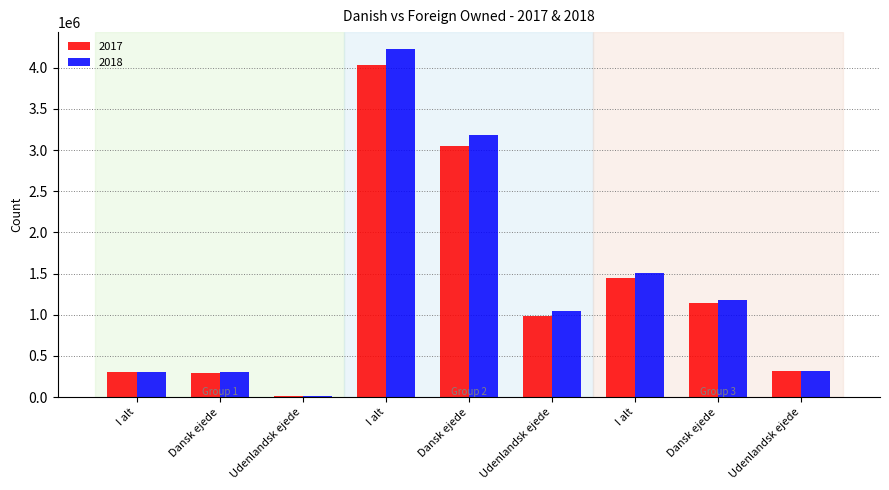

Which series has the largest range (max minus min)?

2018